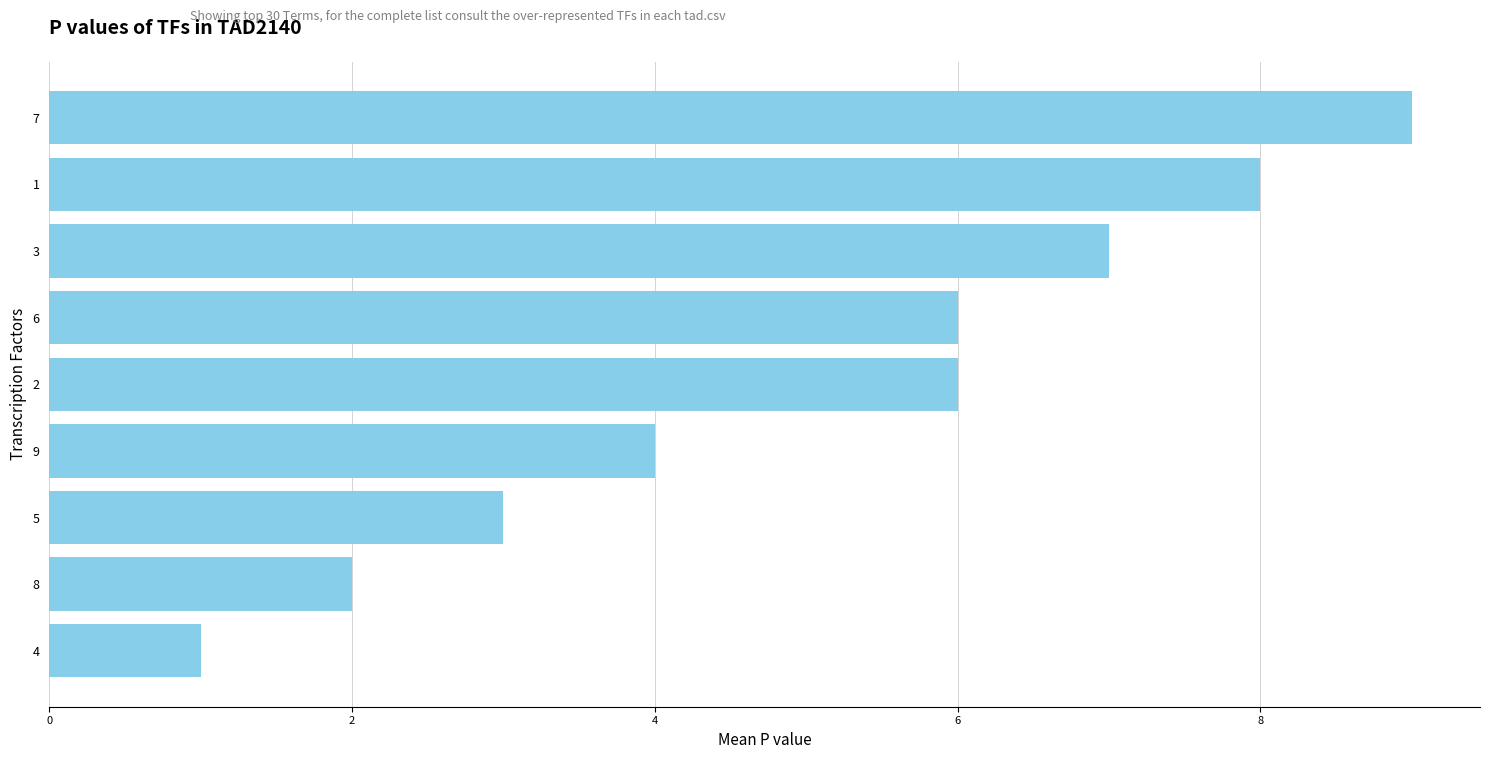

What is the sum of all values?

46